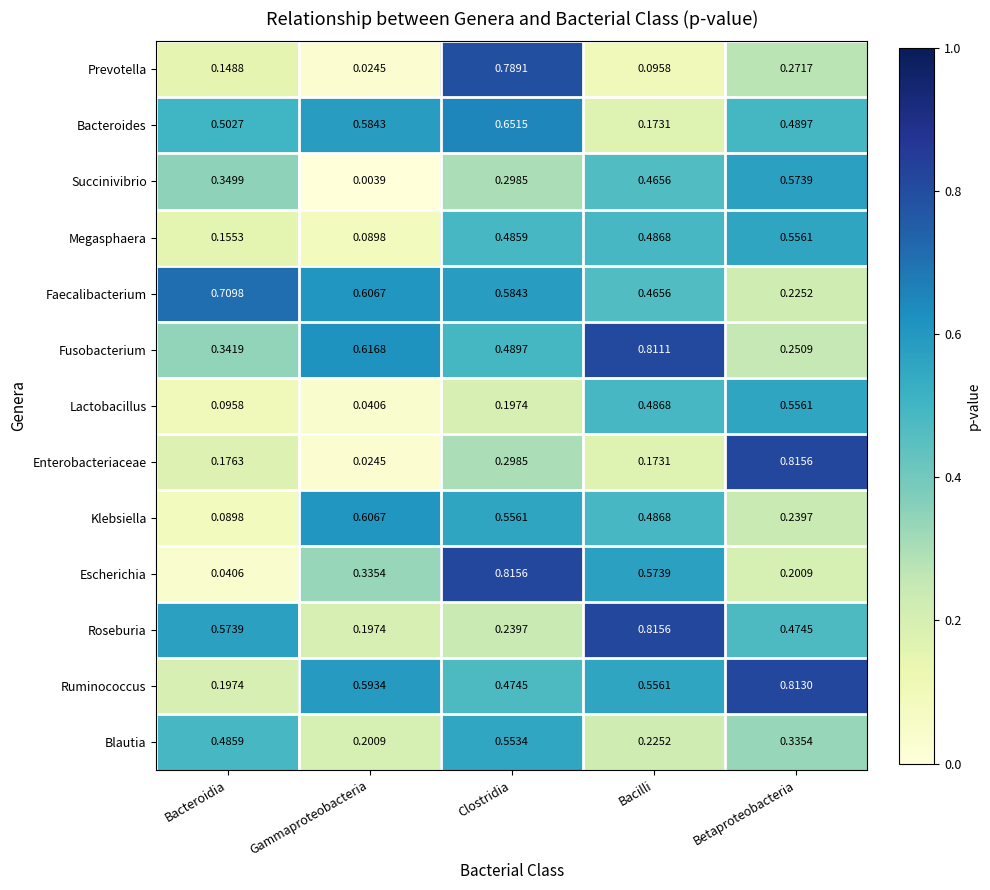

Which category has the lowest value in the Ruminococcus series?

Bacteroidia